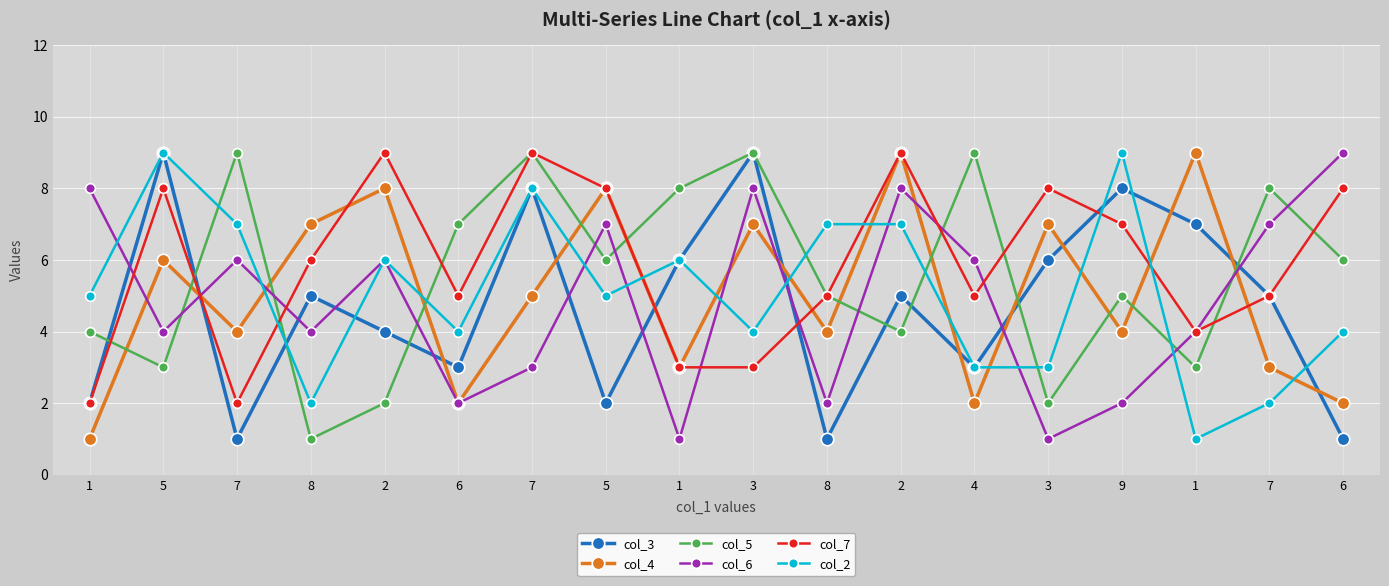

The value of col_6 at 2 is 8. True or false?

True